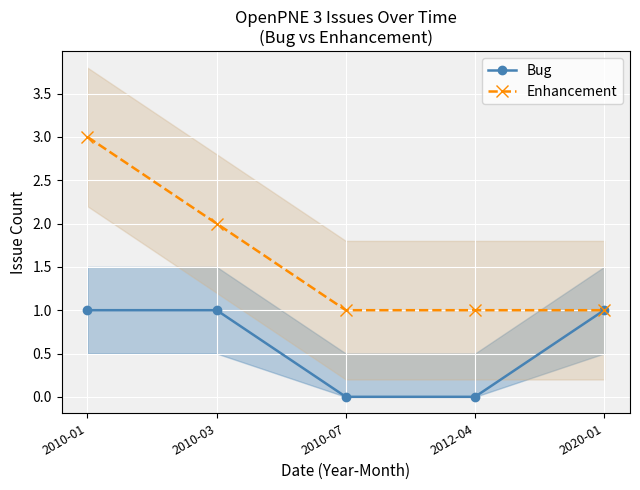

At which label is Bug closest to 0?

2010-07